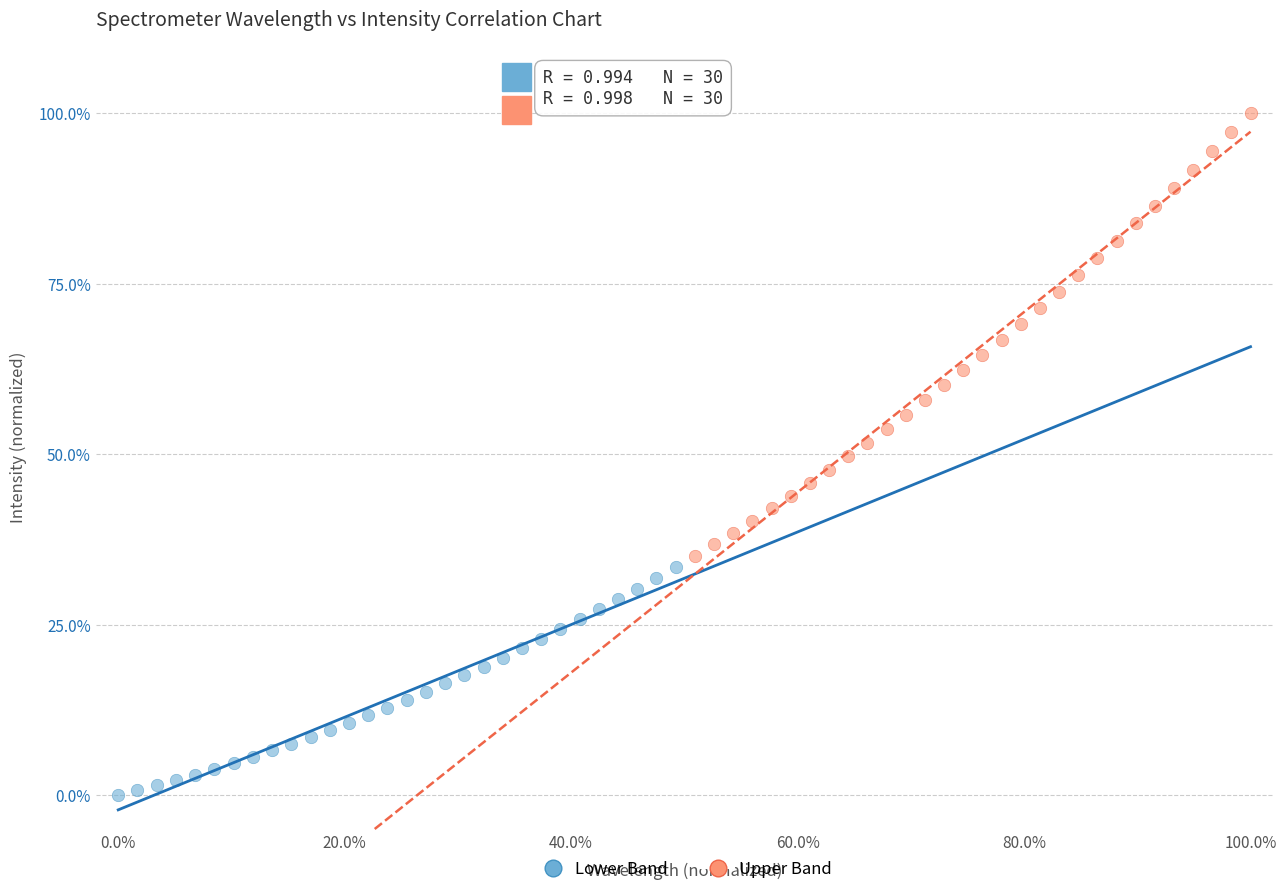

Which series reaches the minimum Y coordinate?

Lower Band